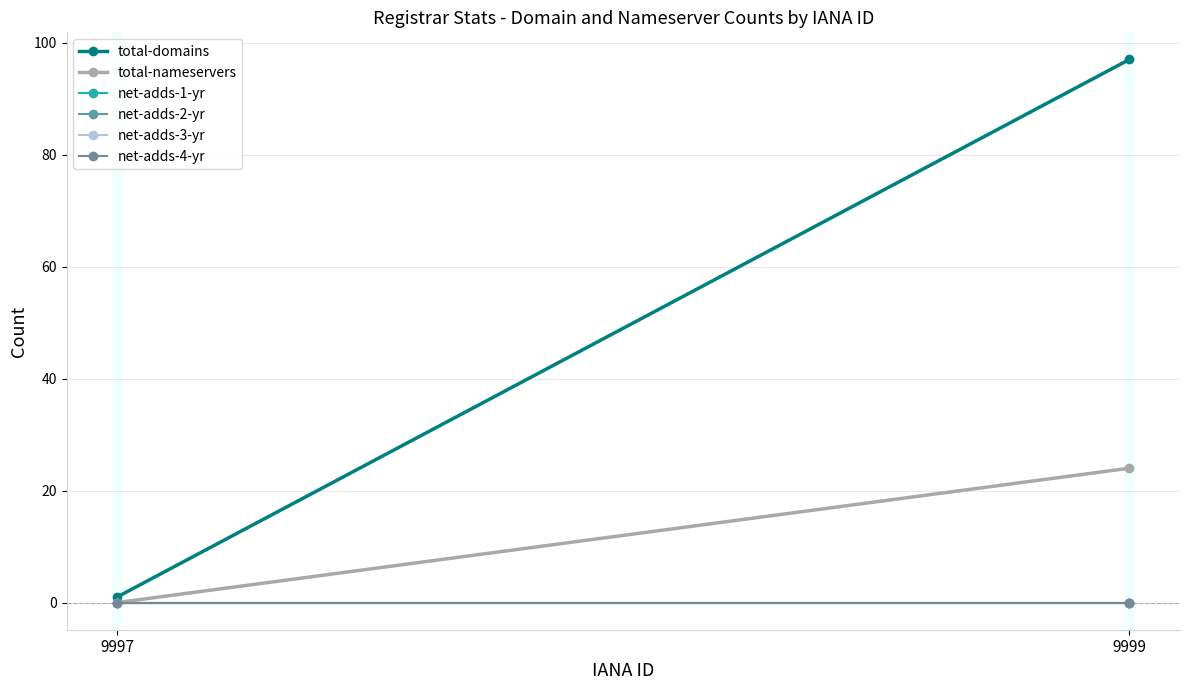

What are all the series names shown in the legend?

total-domains, total-nameservers, net-adds-1-yr, net-adds-2-yr, net-adds-3-yr, net-adds-4-yr